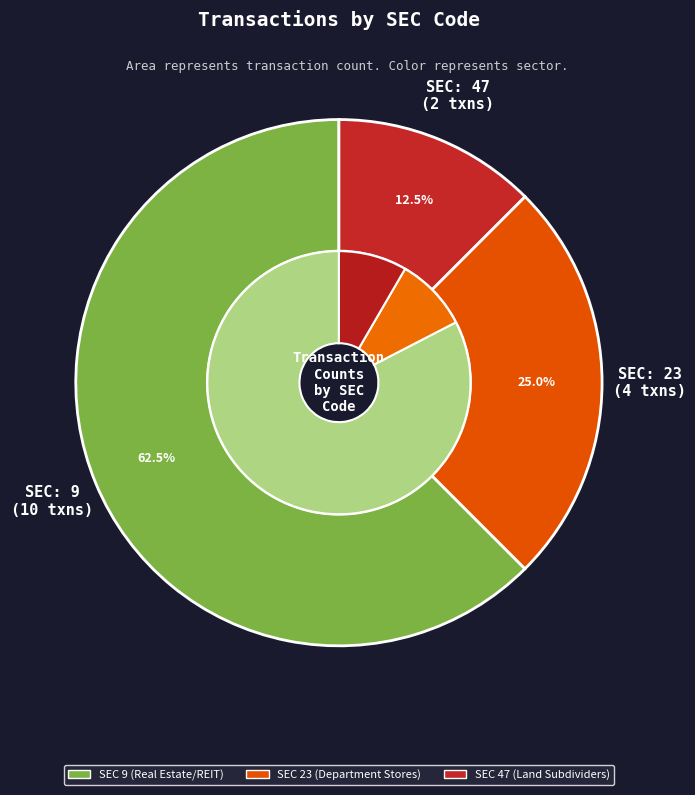

Which has a higher value, 47 or 23?

23